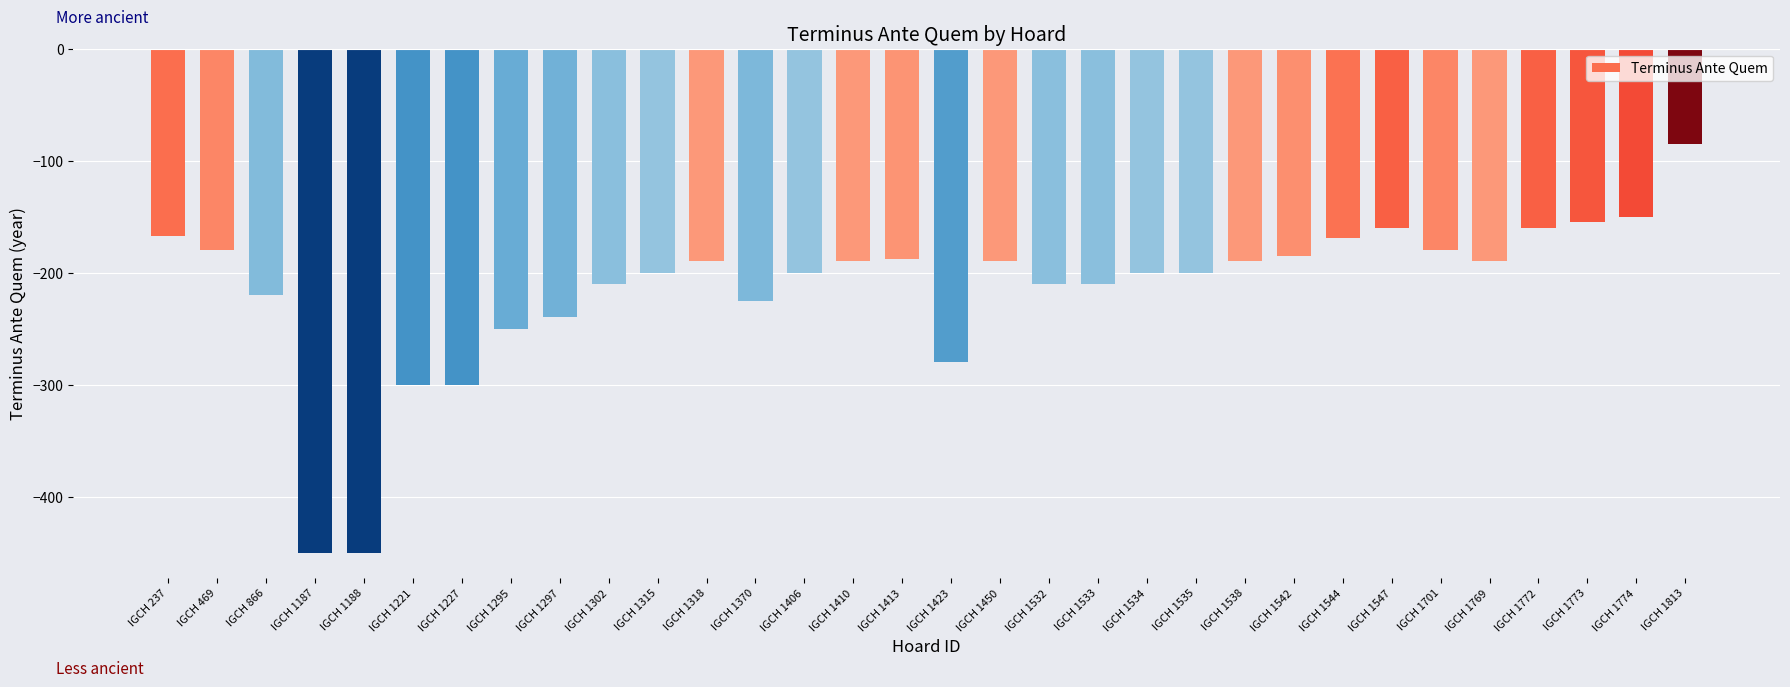

What is the change in value from IGCH 1297 to IGCH 1533?

+30